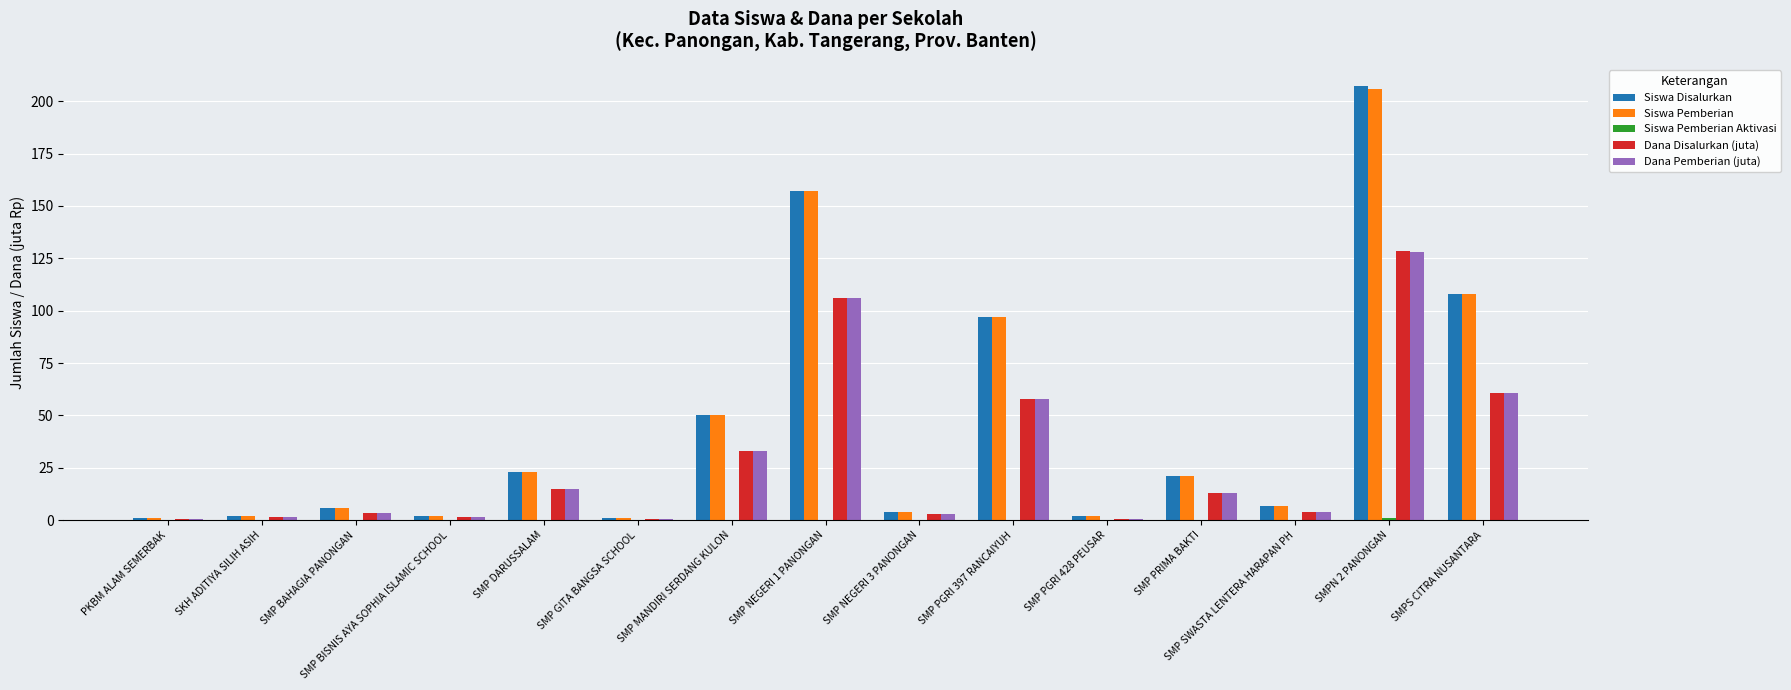

Count the number of categories in the chart.

15